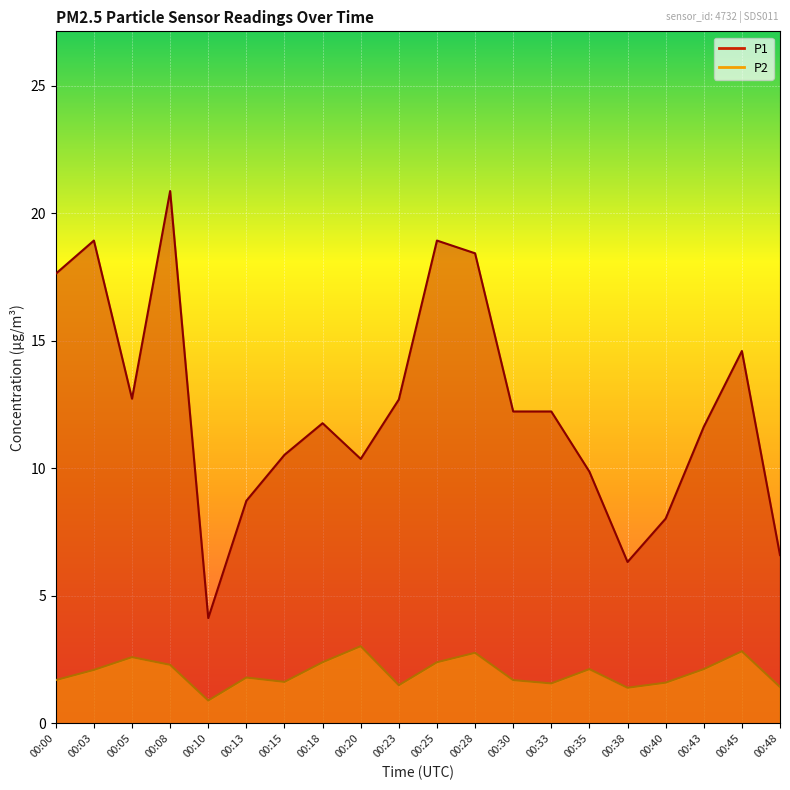

Where does the P2 series first go above 2?

00:03